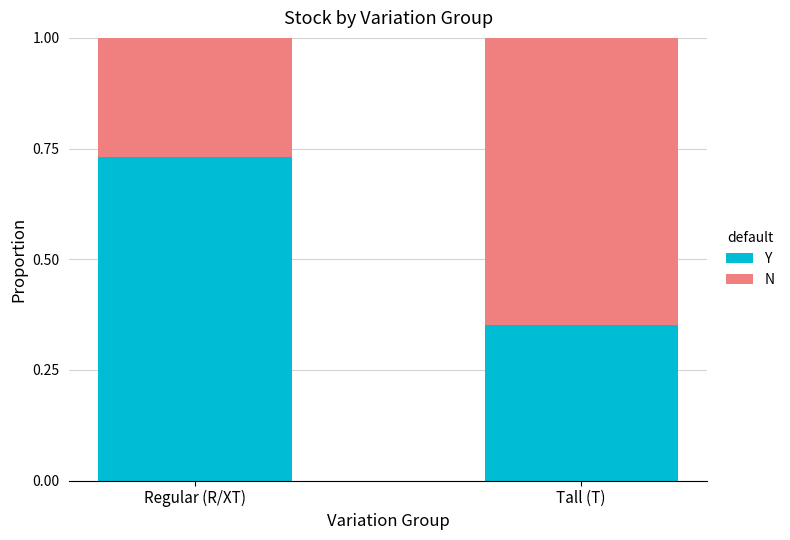

At which label does Y reach its minimum?

Tall (T)